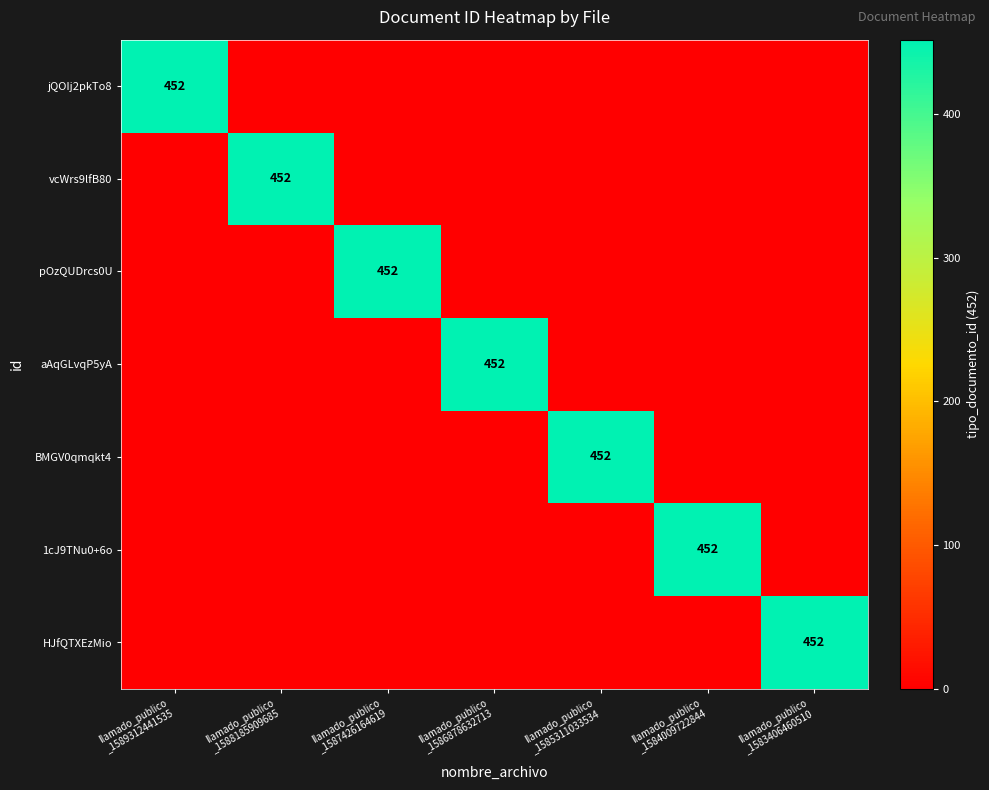

What is the difference between the highest and lowest values at llamado_publico
_1588185909685?

452